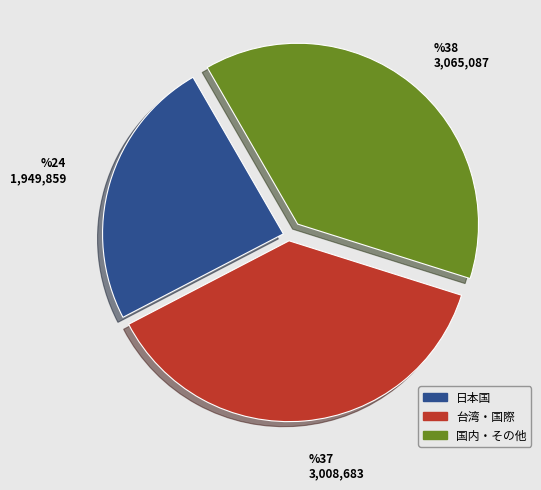

Does any single category account for the majority?

No